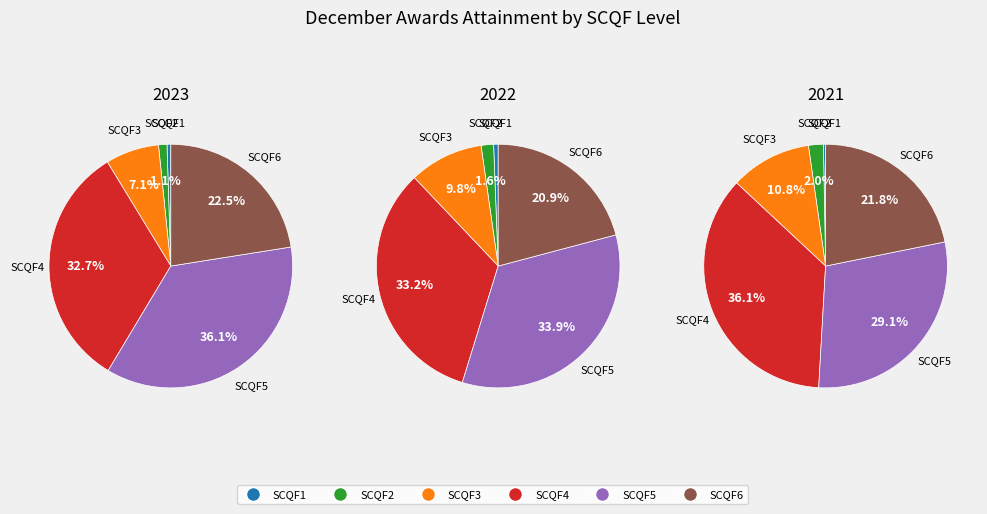

Between SCQF4 and SCQF5, which is larger?

SCQF5